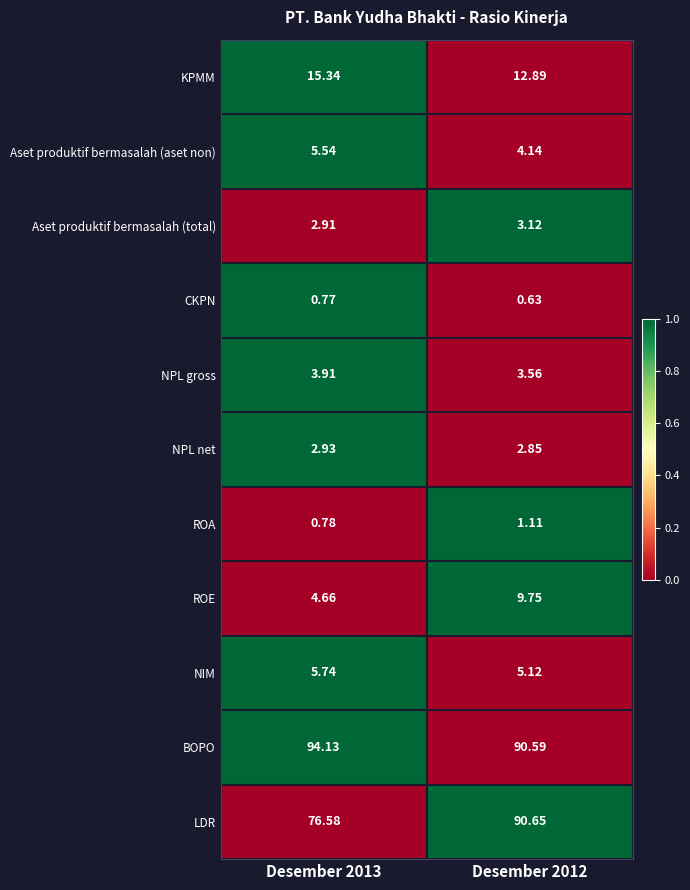

Which series has the widest spread of values?

LDR